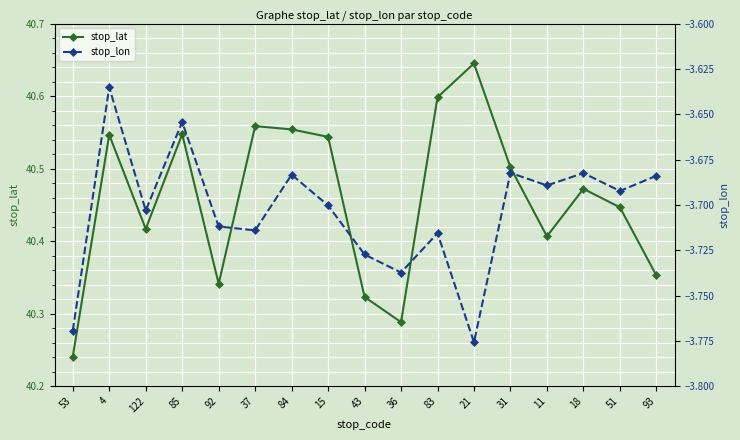

Which series changed the most between 37 and 15?

stop_lat